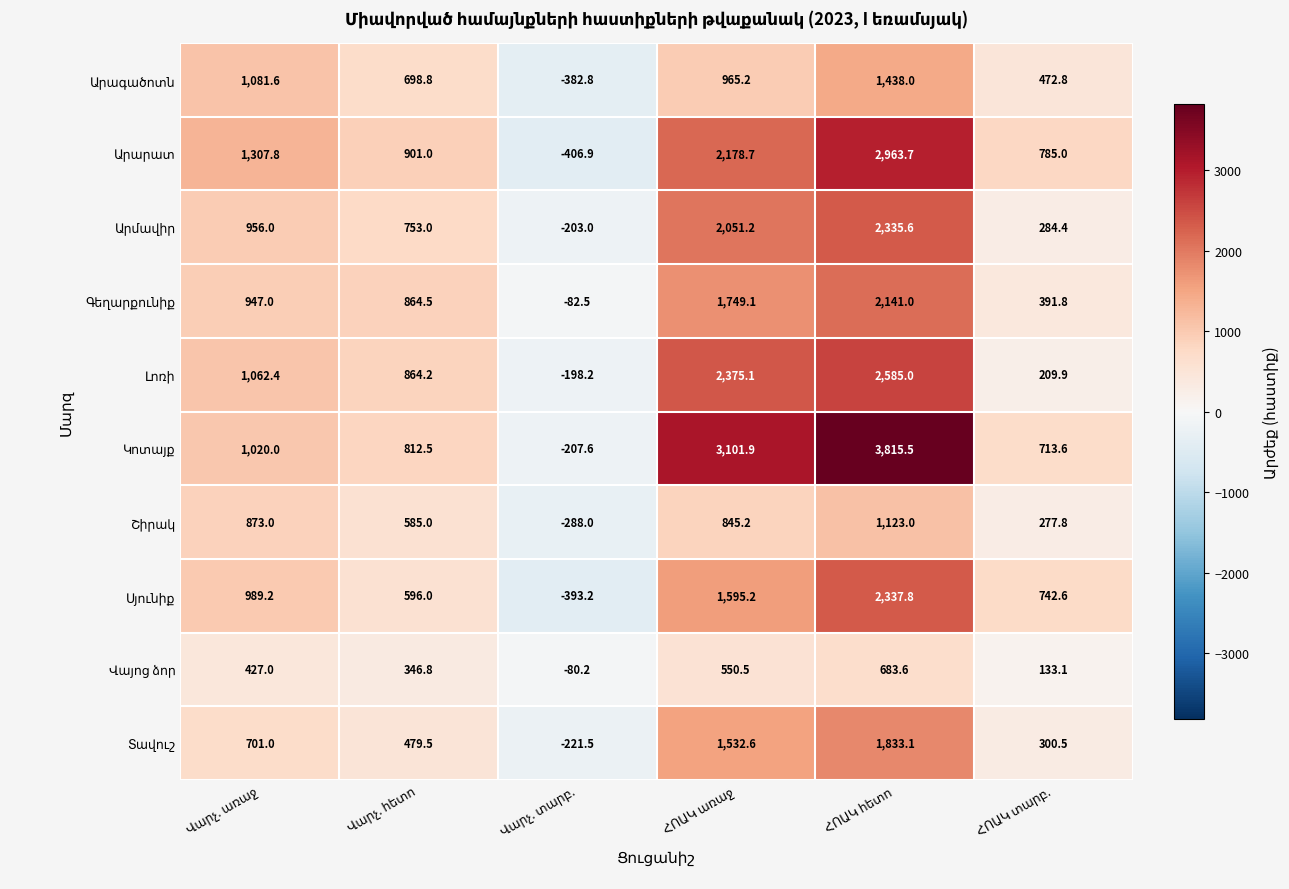

At how many categories does at least one series exceed 404?

5